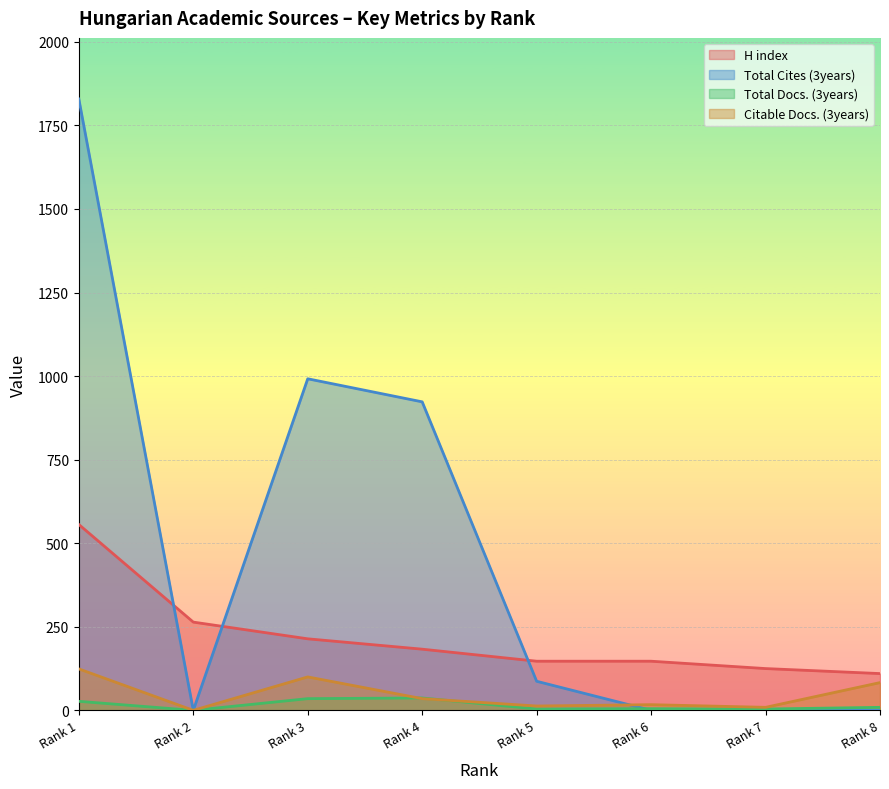

List the series in order of their peak value, lowest first.

Total Docs. (3years), Citable Docs. (3years), H index, Total Cites (3years)